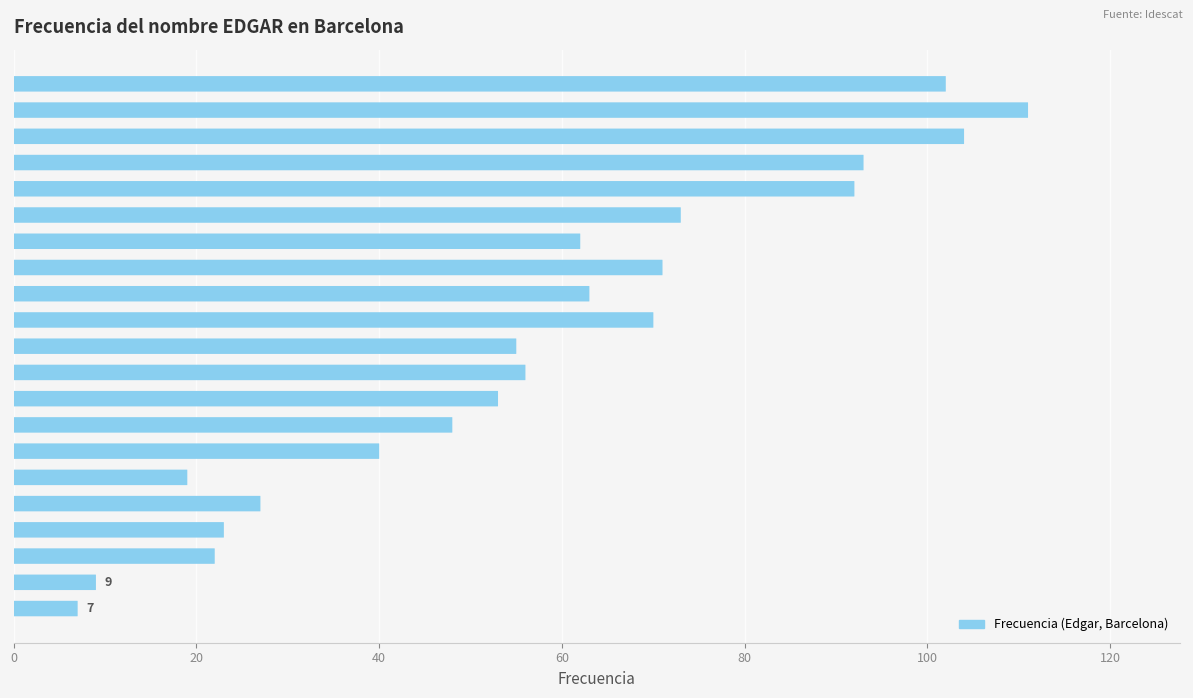

Does the chart contain any negative values?

No